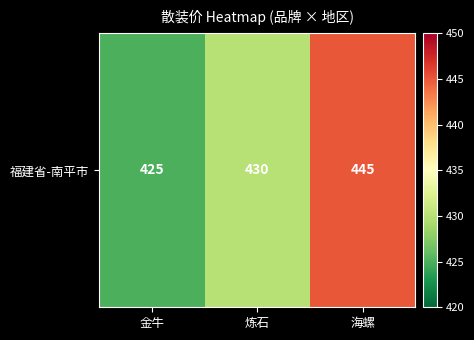

What is the sum of the values at 海螺 and 金牛?

870